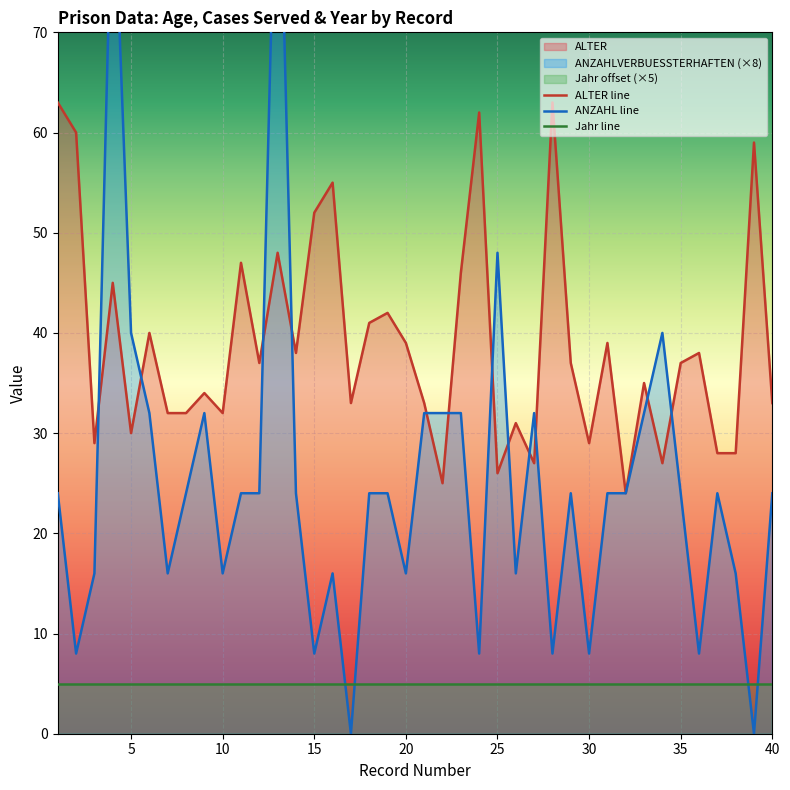

At which category does ANZAHLVERBUESSTERHAFTEN reach its first local peak?

4